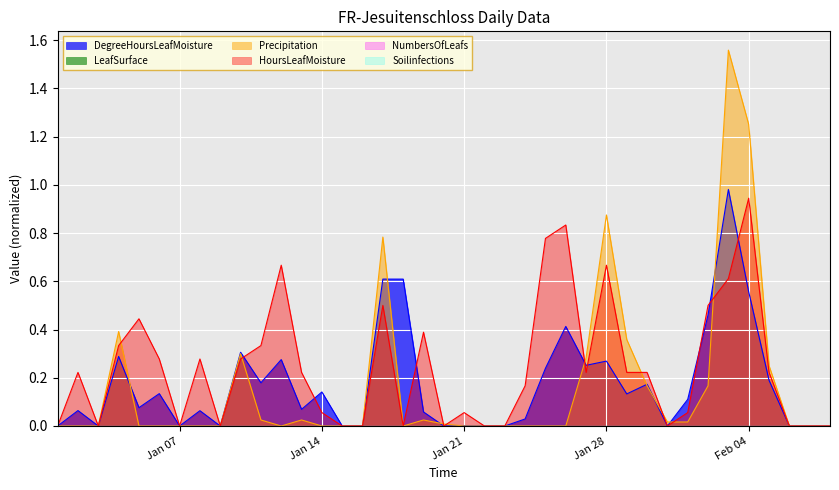

Does the chart display data point markers on the line(s)?

No